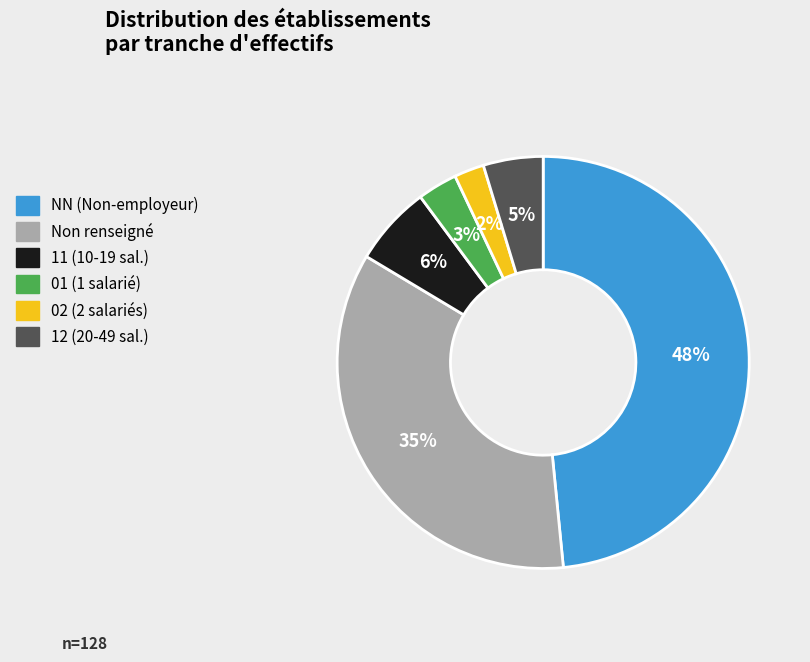

True or false: NN (Non-employeur) accounts for 48% of the total.

True